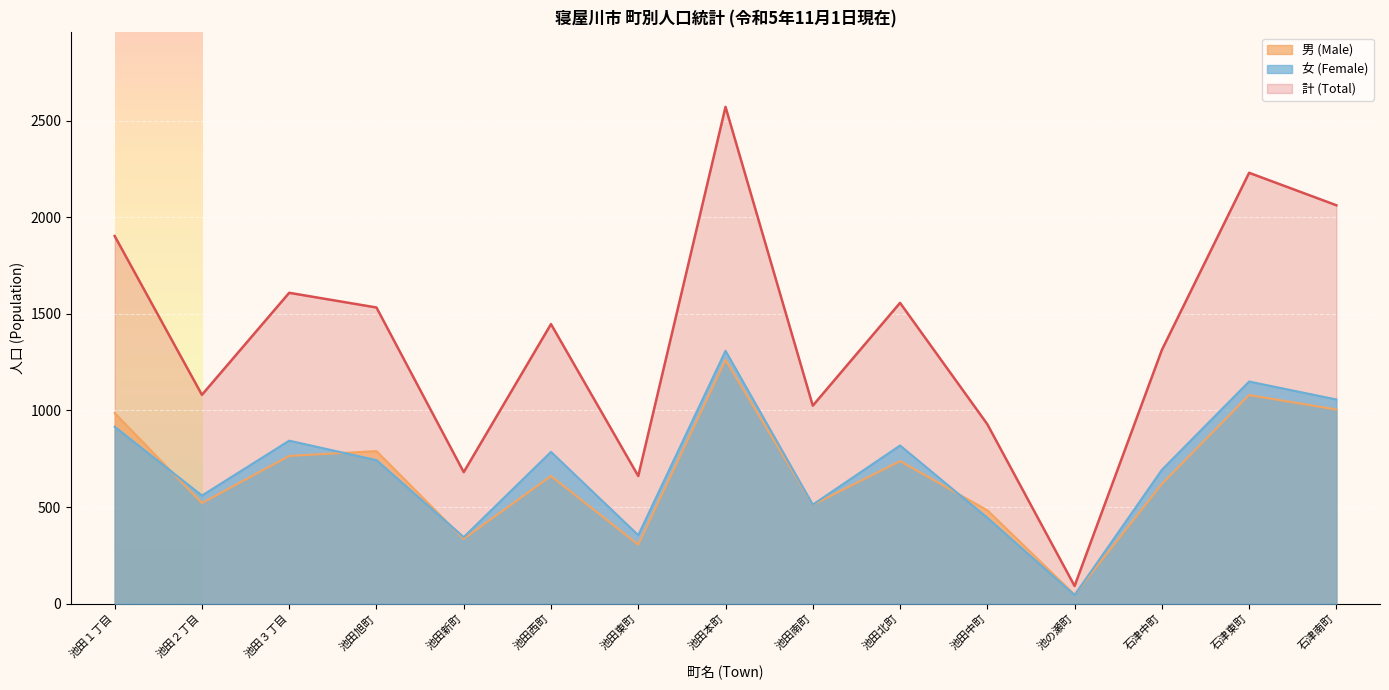

True or false: 男 (Male) and 計 (Total) cross at least once.

False